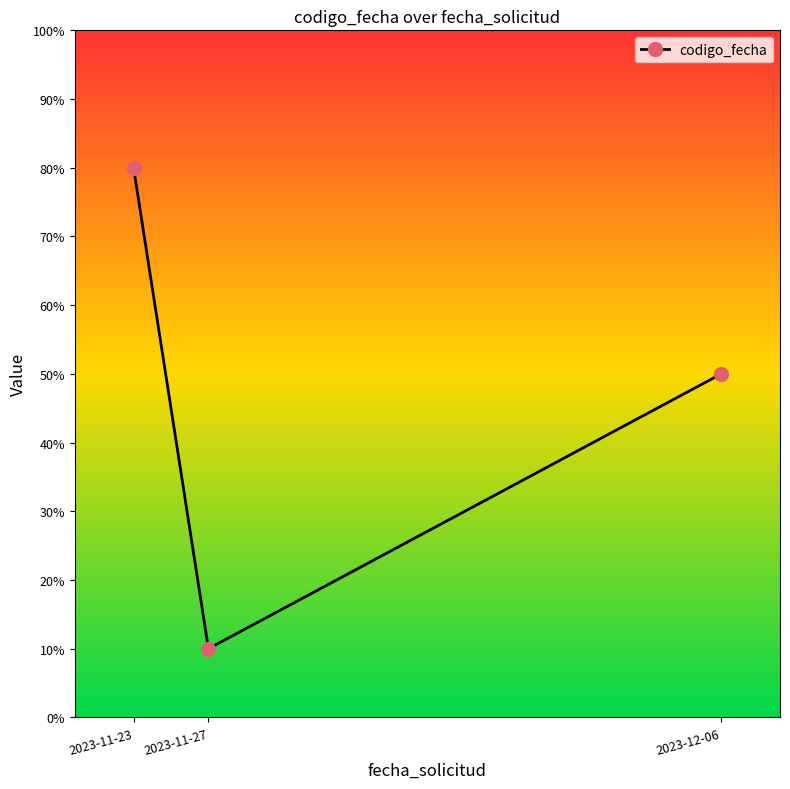

List the labels in order of value, largest first.

2023-11-23, 2023-12-06, 2023-11-27